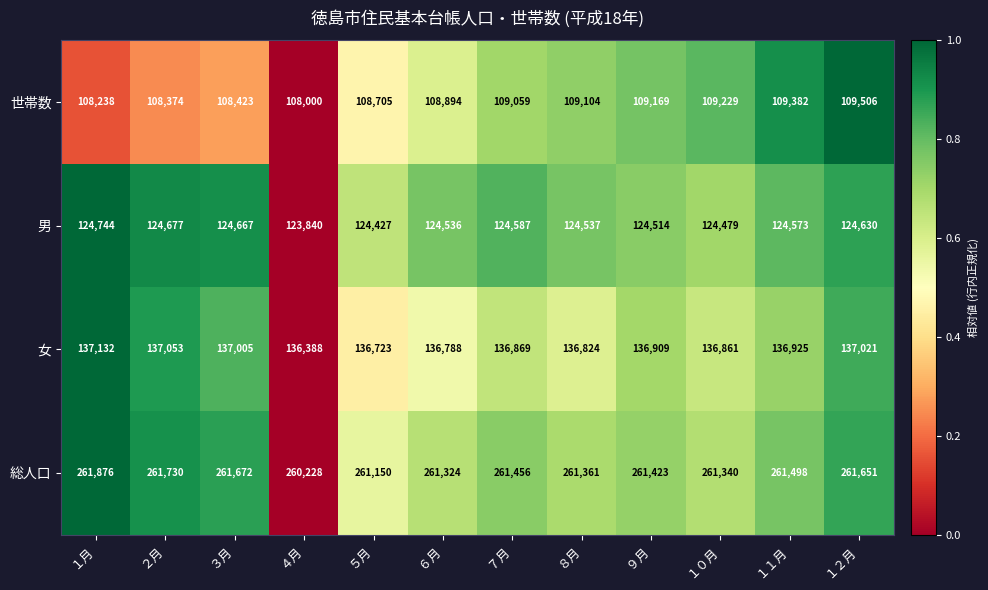

Which category has the highest value in the 世帯数 series?

１２月